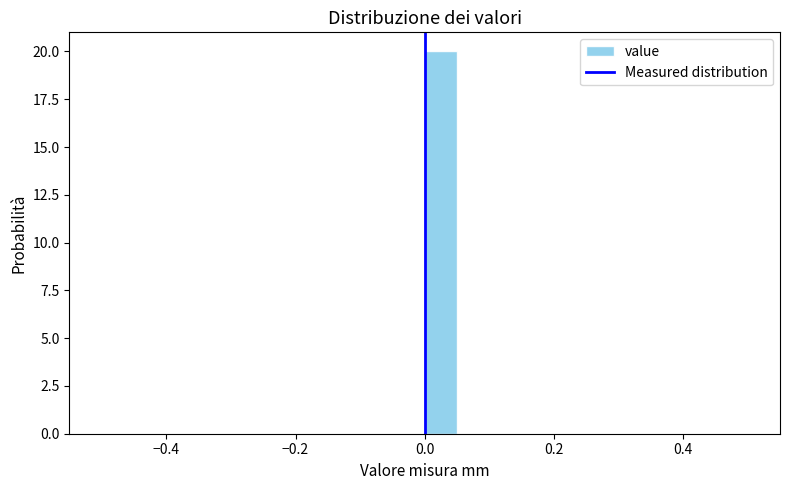

Read against the x-axis, roughly where is the centre of the tallest bar?

0.02